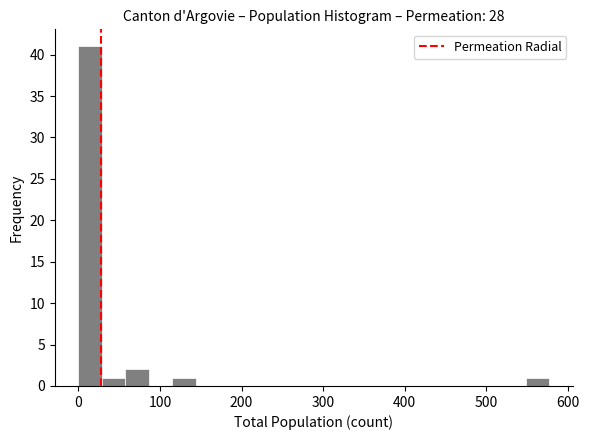

Read against the x-axis, roughly where is the centre of the tallest bar?

10